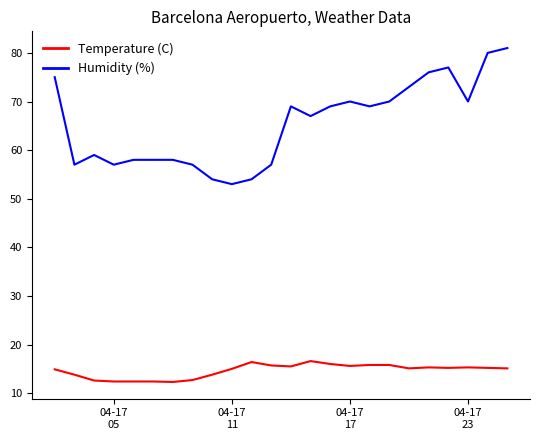

True or false: Humidity (%) and Temperature (C) cross at least once.

False